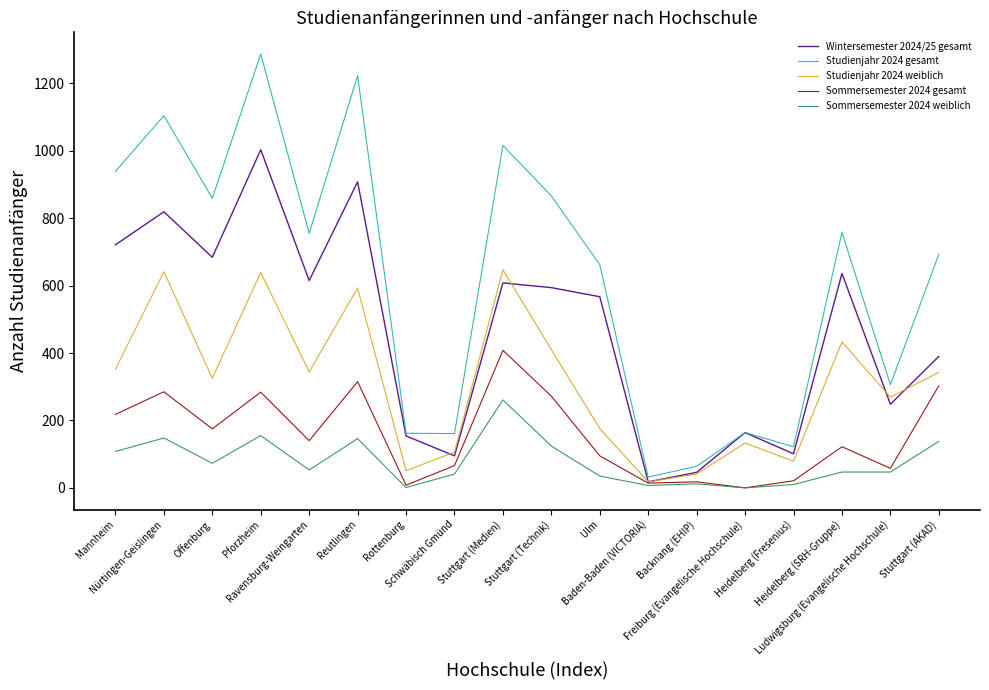

Which series has the widest spread of values?

Studienjahr 2024 gesamt